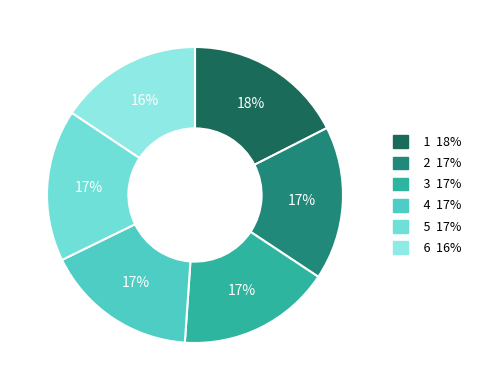

How many segments does this pie chart have?

6